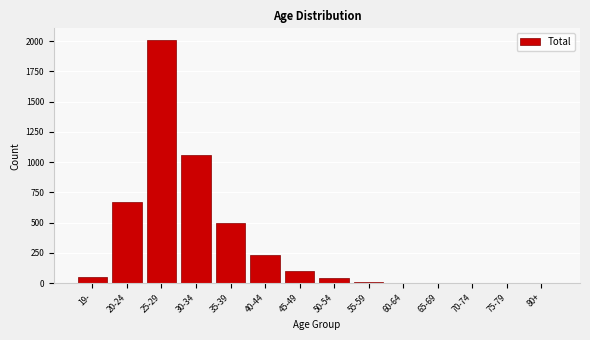

True or false: the data shows 101 at 45-49.

True